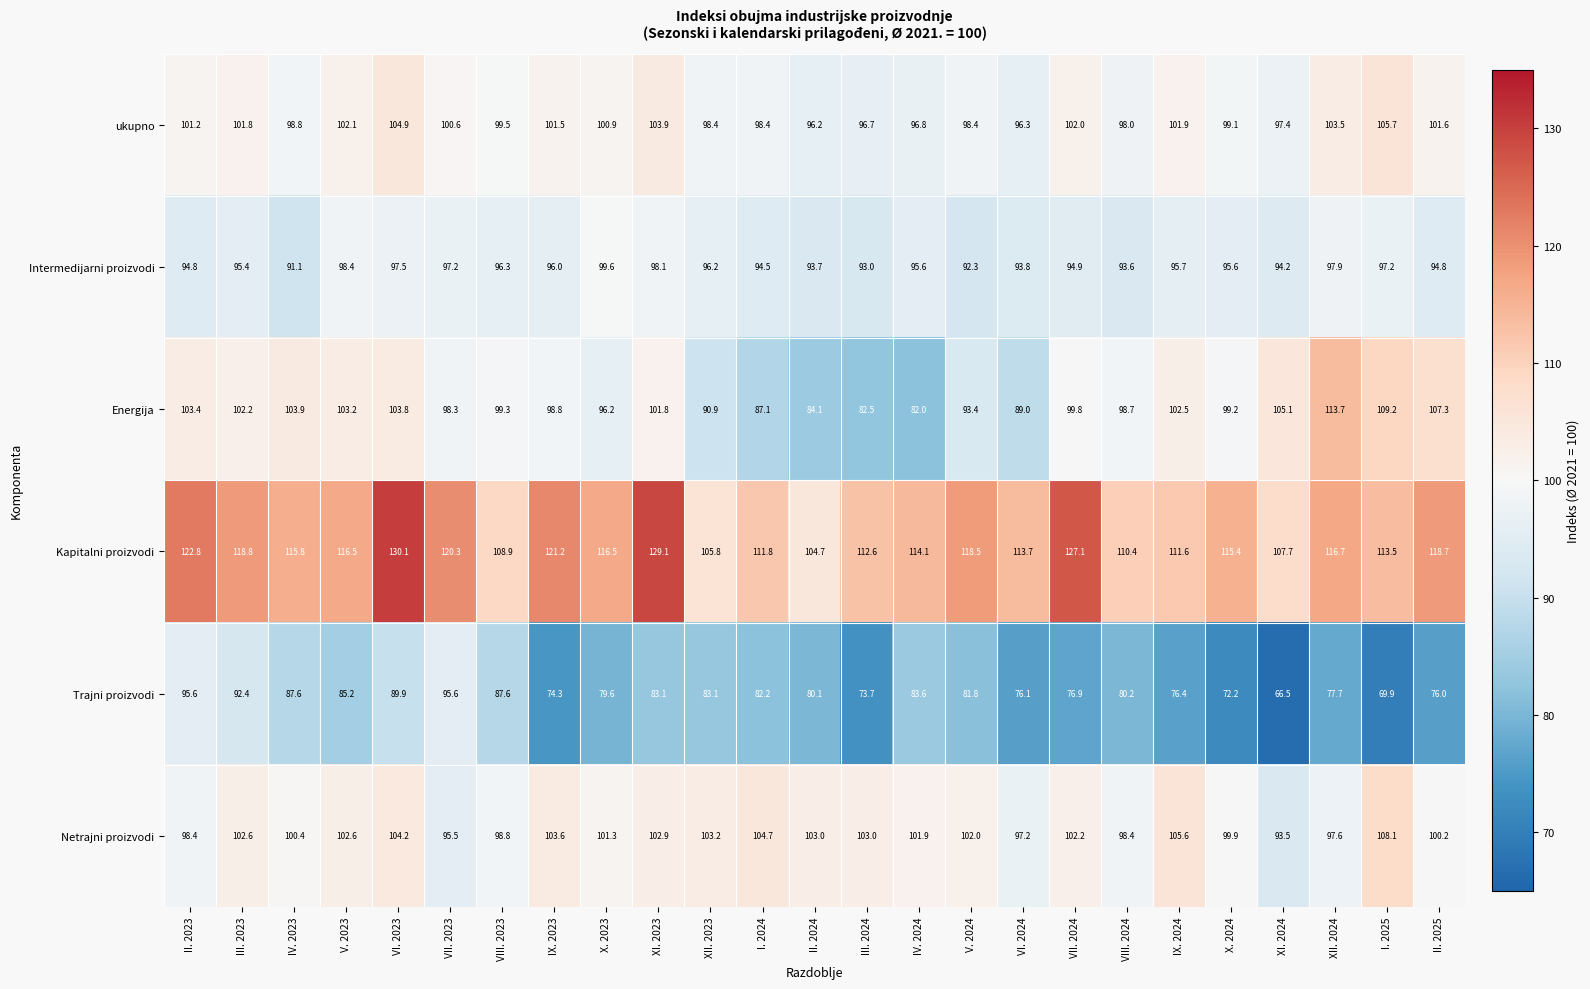

Which series has the largest range (max minus min)?

Energija